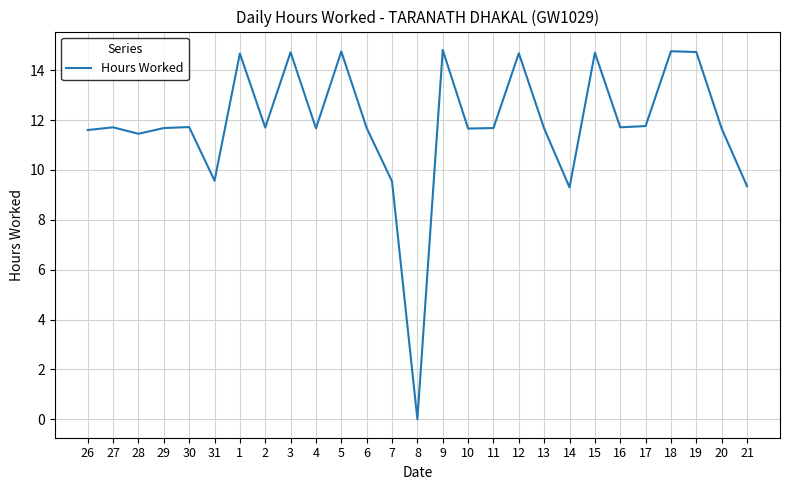

The chart shows a value of 11.7 at 6. True or false?

True